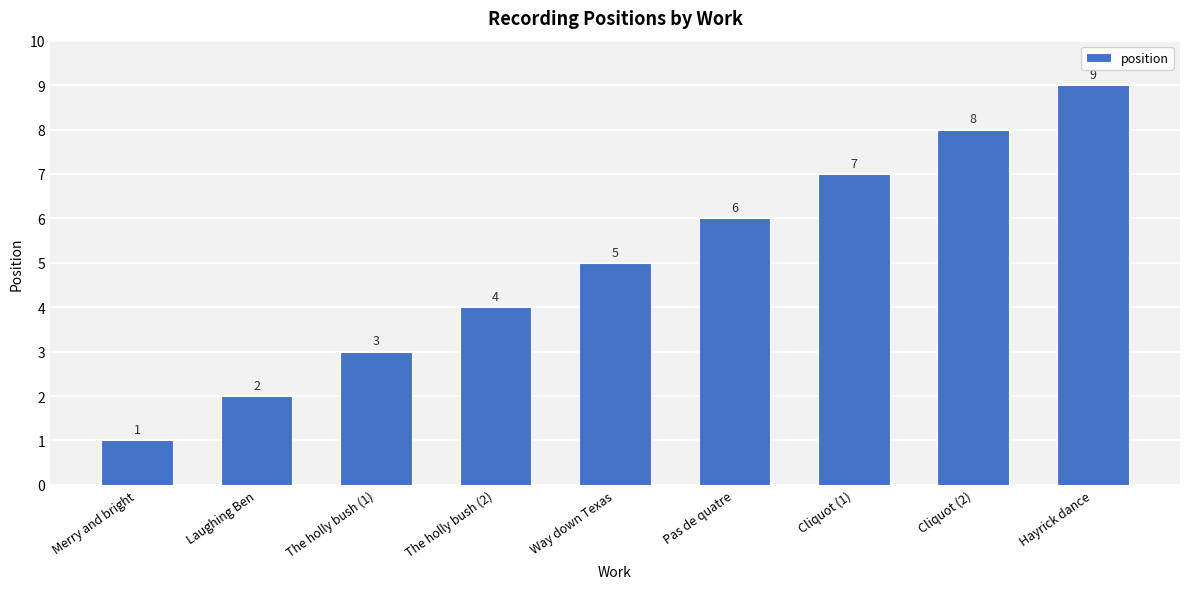

Reading left to right, extract all data points from this chart.

Merry and bright=1	Laughing Ben=2	The holly bush (1)=3	The holly bush (2)=4	Way down Texas=5	Pas de quatre=6	Cliquot (1)=7	Cliquot (2)=8	Hayrick dance=9